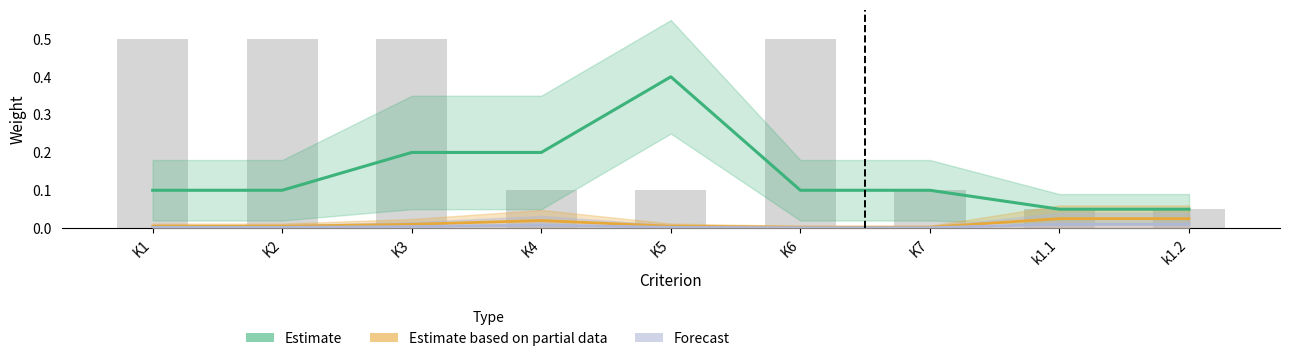

Reading left to right, list all the values displayed in this chart.

Estimate: 0.1	0.1	0.2	0.2	0.4	0.1	0.1	0.1	0.1
Estimate based on partial data: 0.0	0.0	0.0	0.0	0.0	0.0	0.0	0.0	0.0
Forecast: 0.0	0.0	0.0	0.0	0.0	0.0	0.0	0.0	0.0